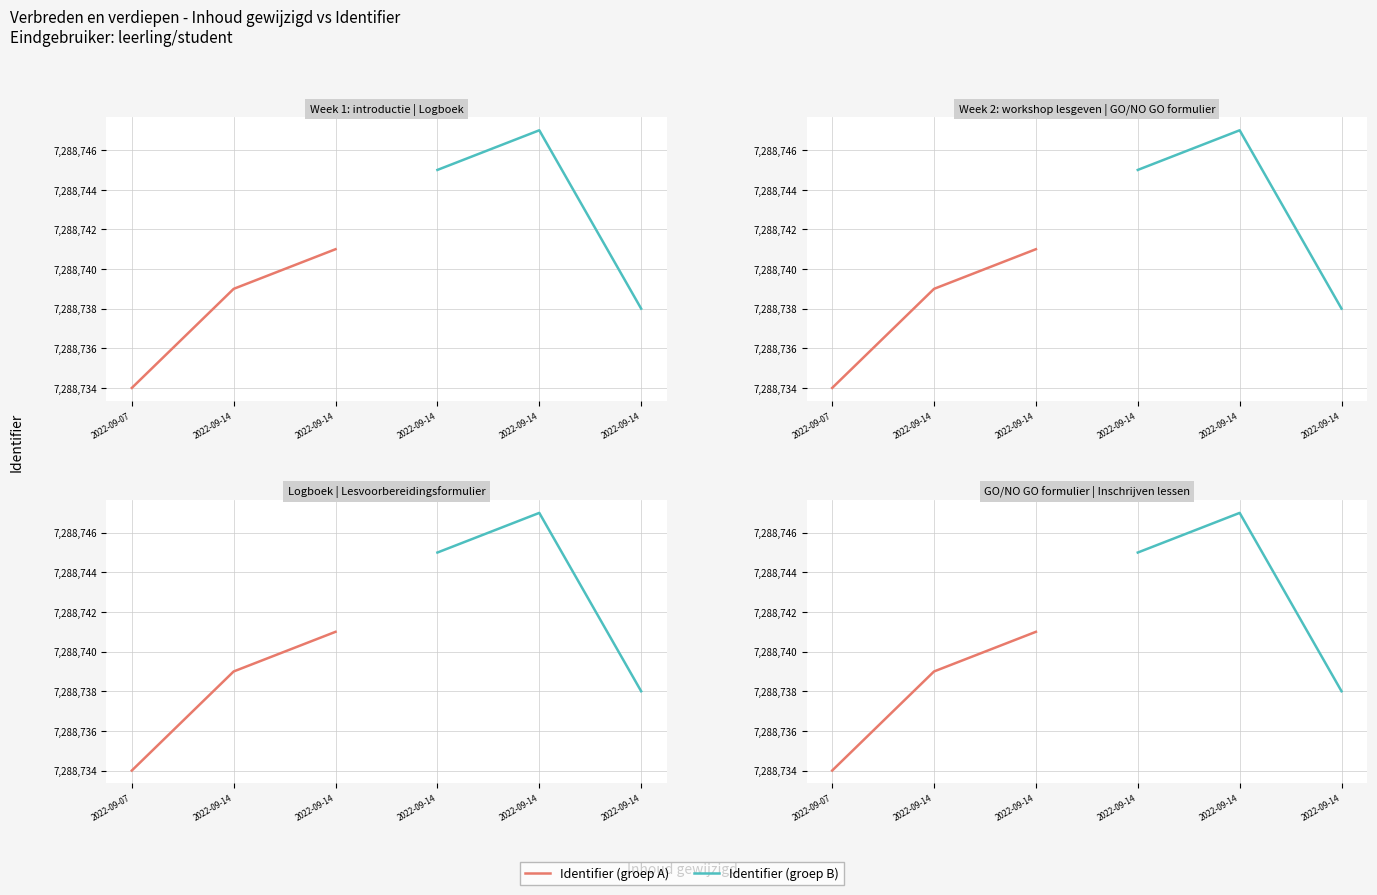

Reading left to right, list all the values displayed in this chart.

Identifier (groep A): 7288734	7288739	7288741
Identifier (groep B): 7288745	7288747	7288738